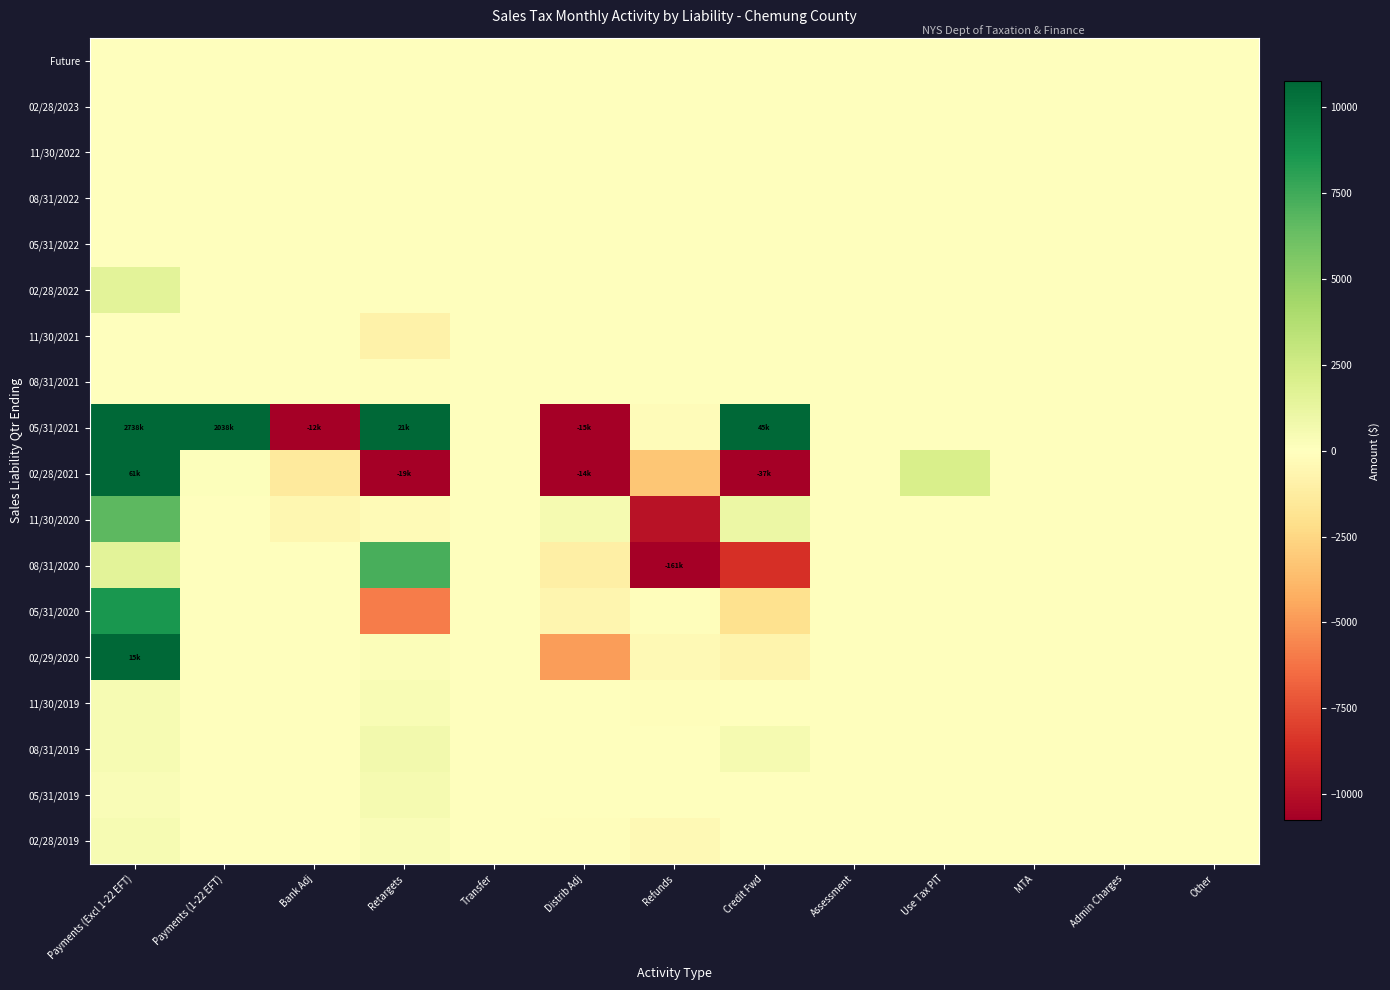

Which label corresponds to the largest value in the chart?

Payments (Excl 1-22 EFT)